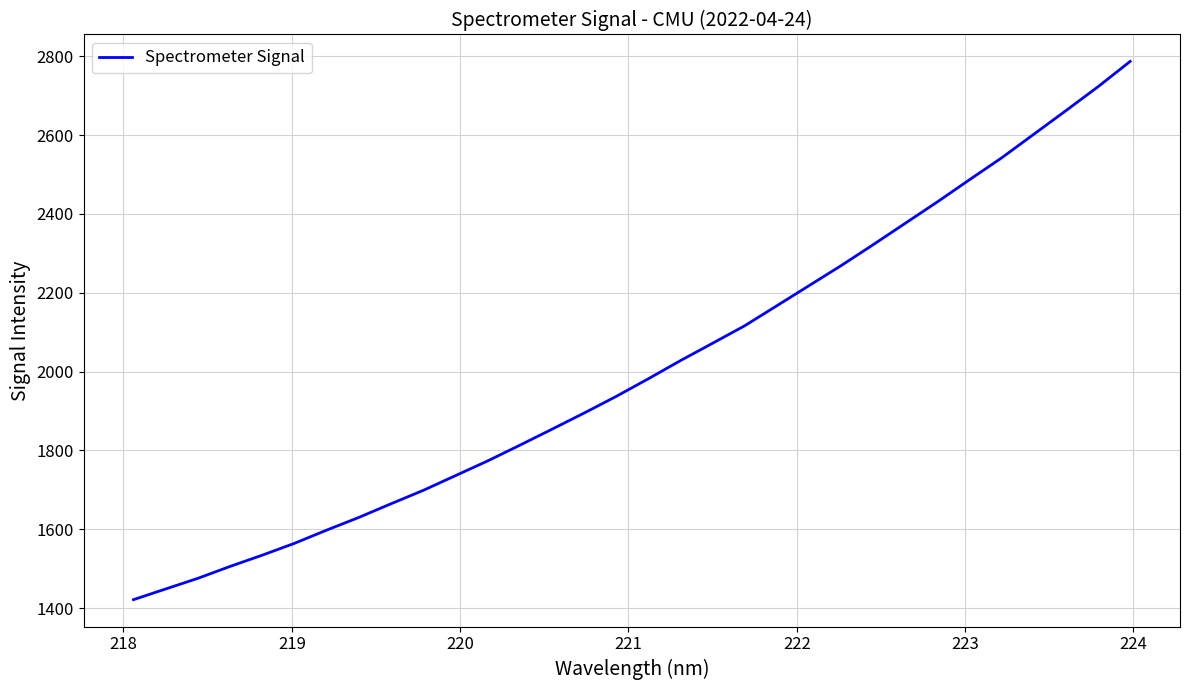

Count the number of categories in the chart.

32